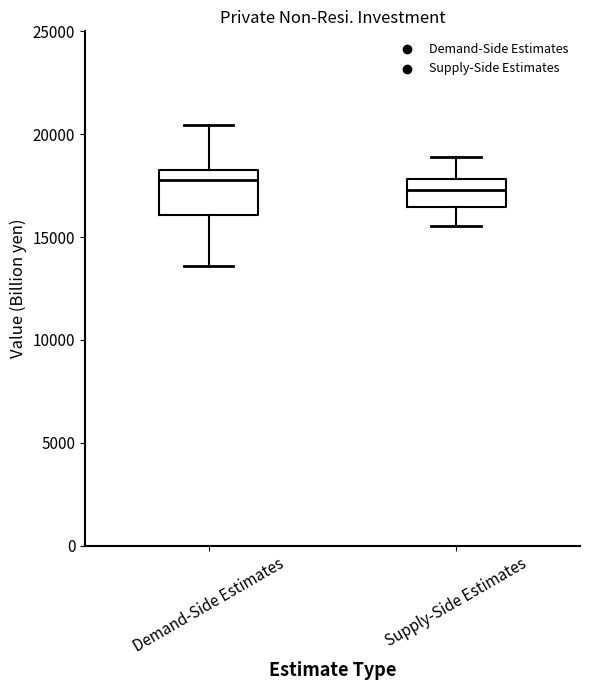

Comparing the boxes themselves (not the whiskers), which one is the tallest?

Demand-Side Estimates